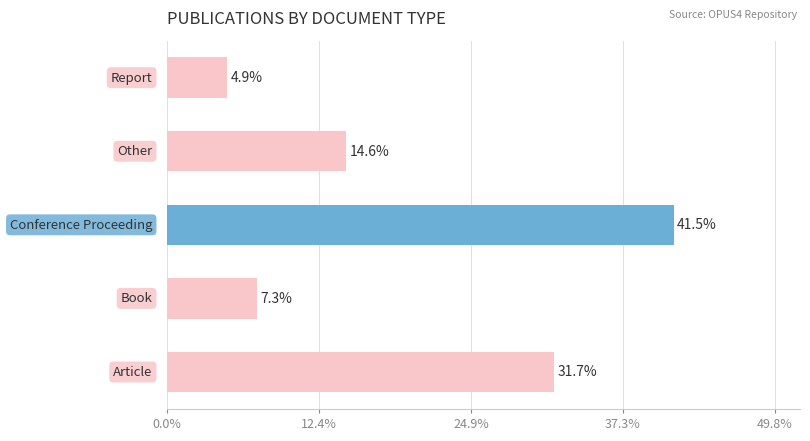

What is the greatest value displayed?

41.5